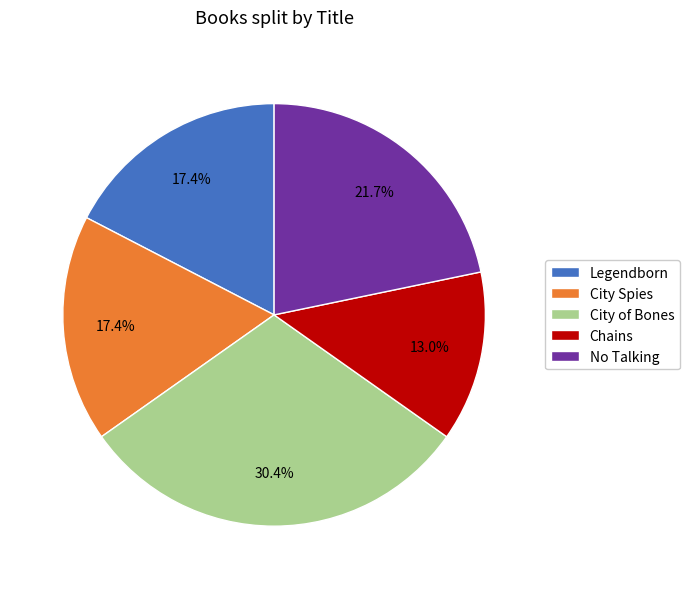

To the nearest percent, what is the average slice percentage?

20%